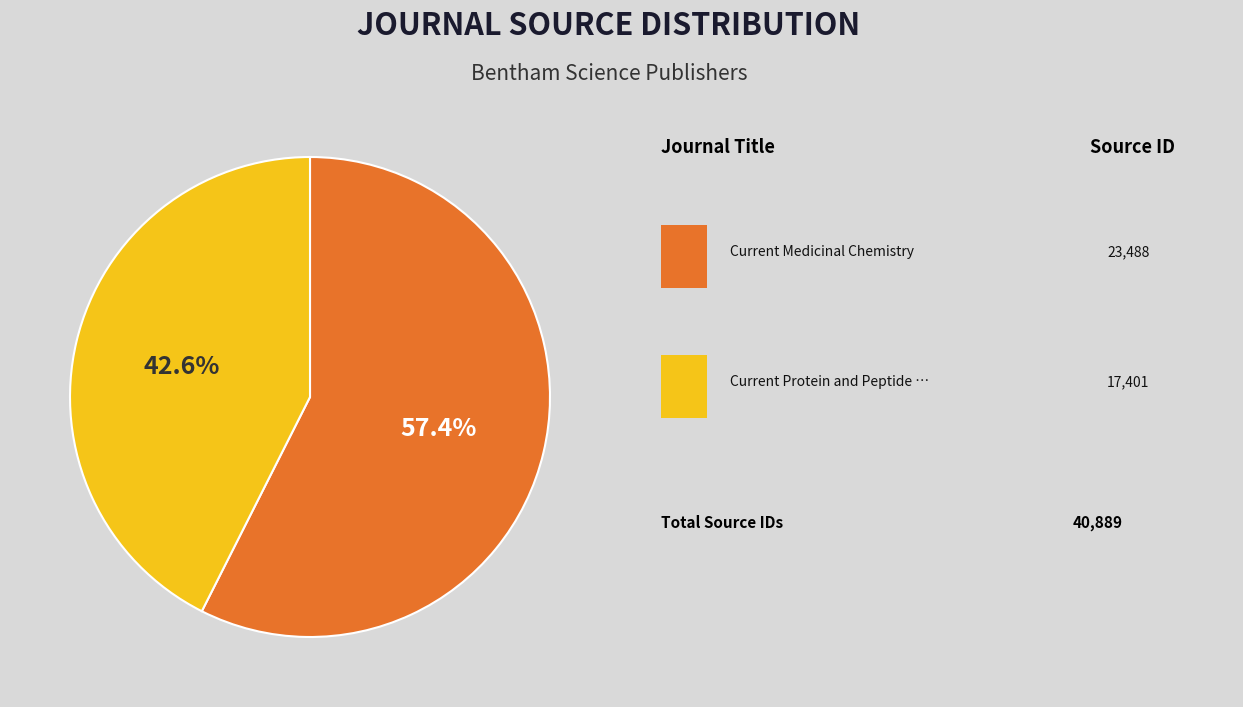

Is there a majority slice in this chart?

Yes